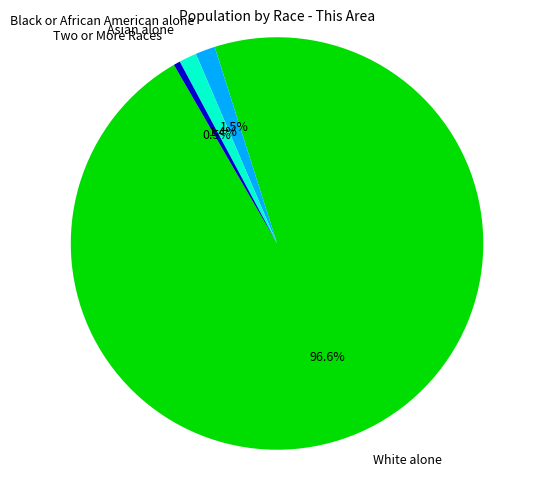

What is the largest slice in the pie chart?

White alone